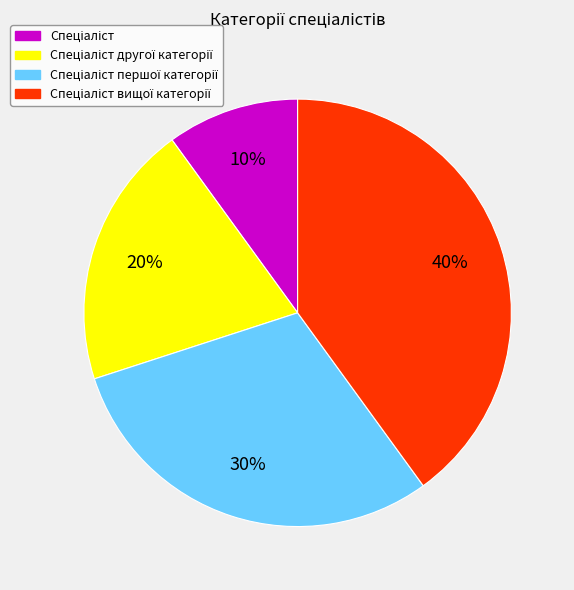

Count the number of slices in the pie.

4